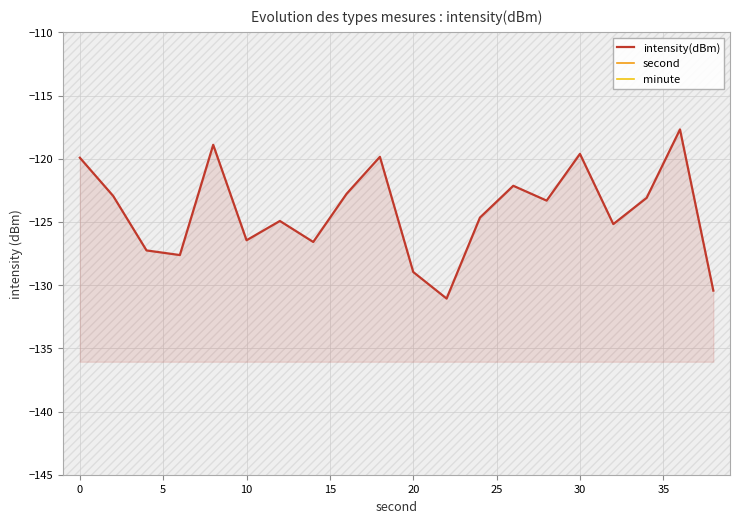

What is the minimum value shown in the chart?

-131.1